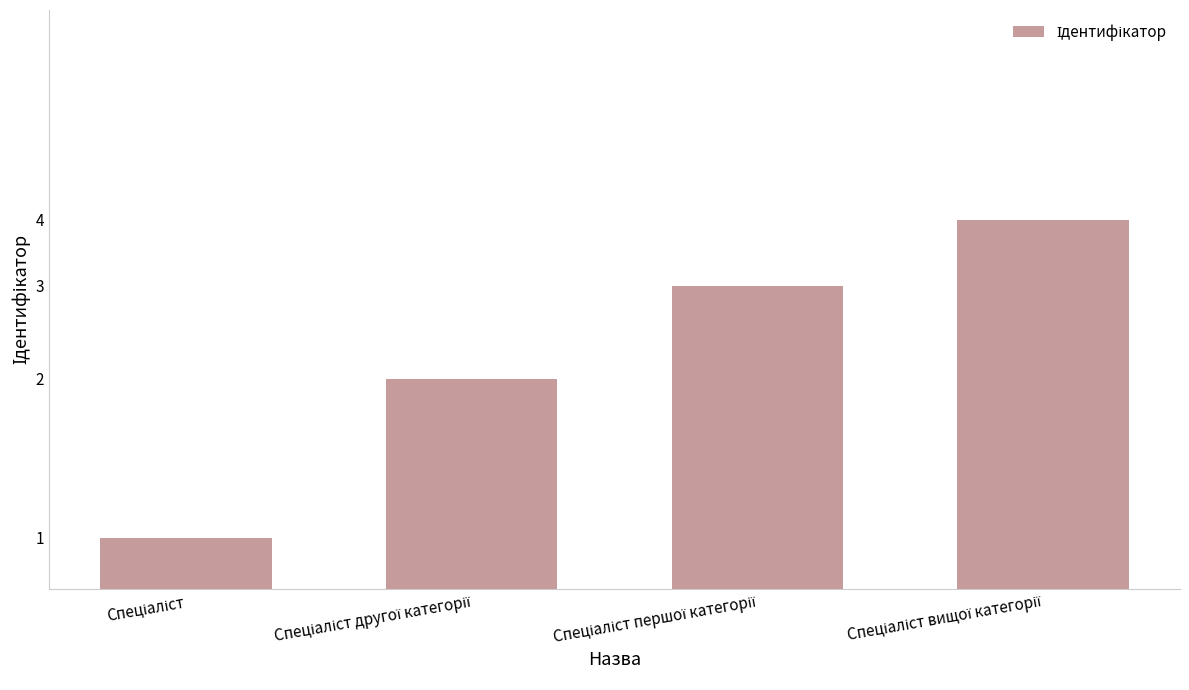

What is the average value?

2